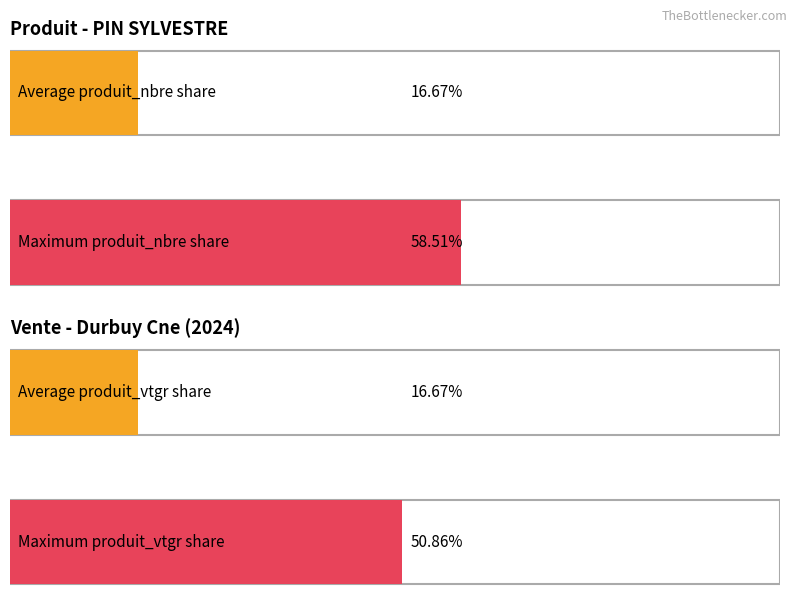

What are all the series names shown in the legend?

produit_nbre, produit_vtgr